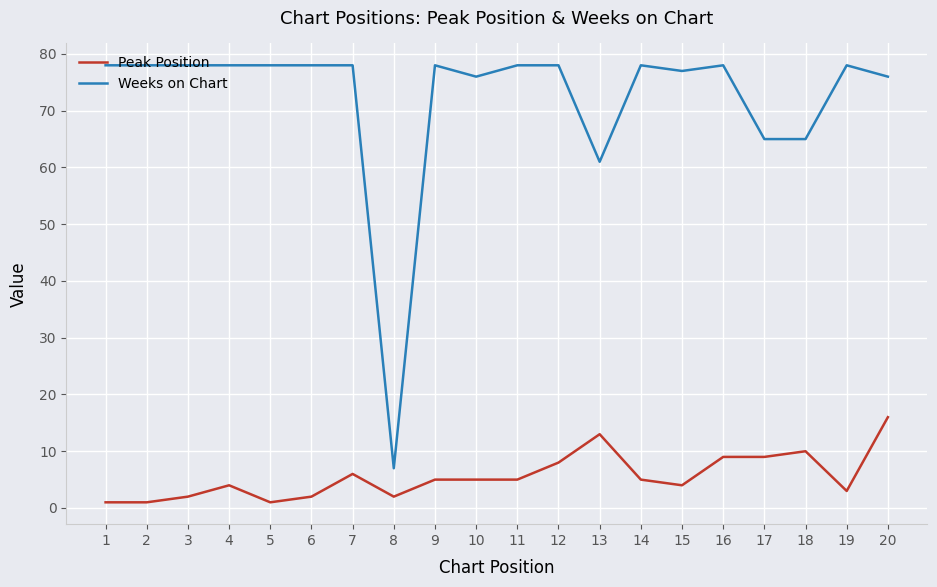

Rank the series by their average value, from lowest to highest.

Peak Position, Weeks on Chart